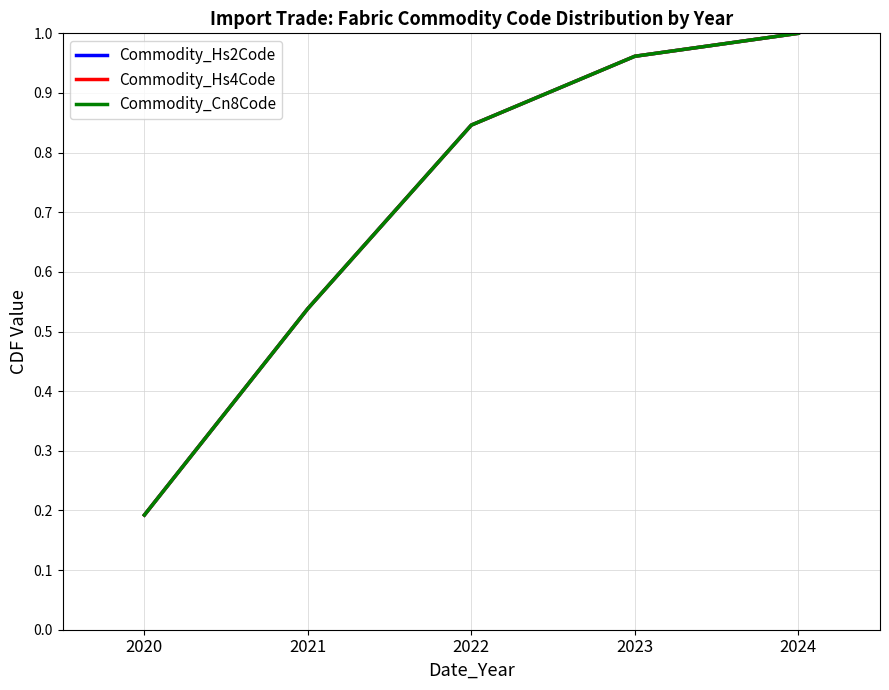

Is this an area chart (filled region under the line)?

No